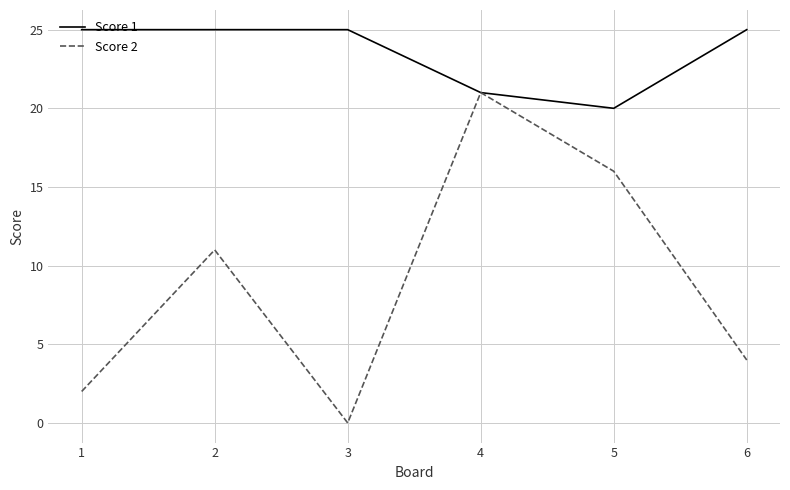

The value of Score 1 at 5 is 20. True or false?

True